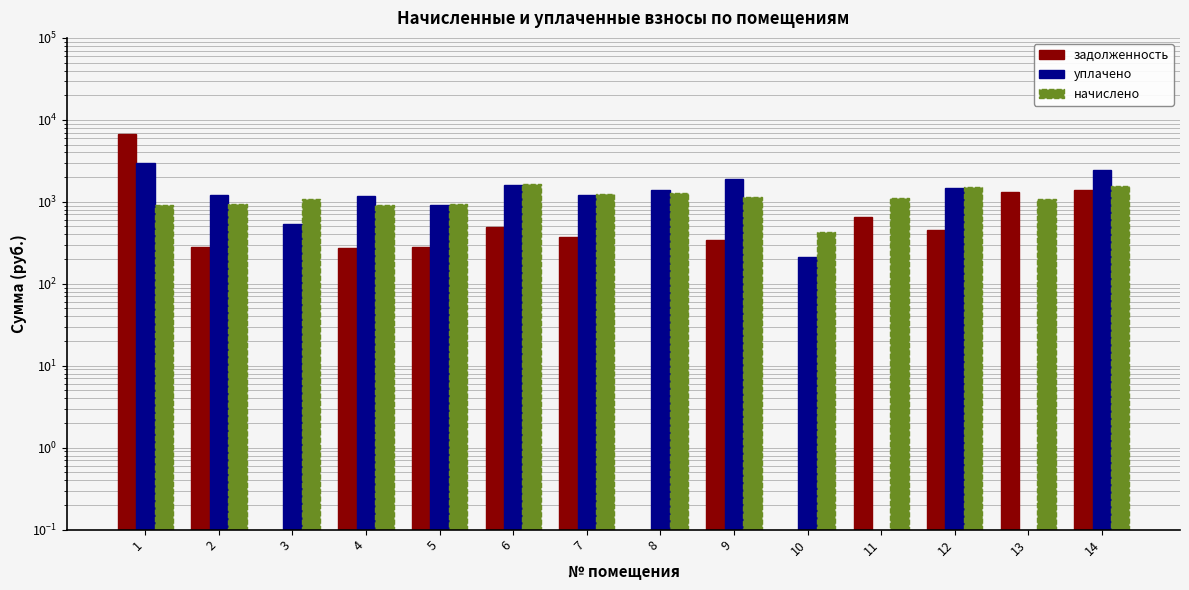

Between 1 and 6, which is larger?

1